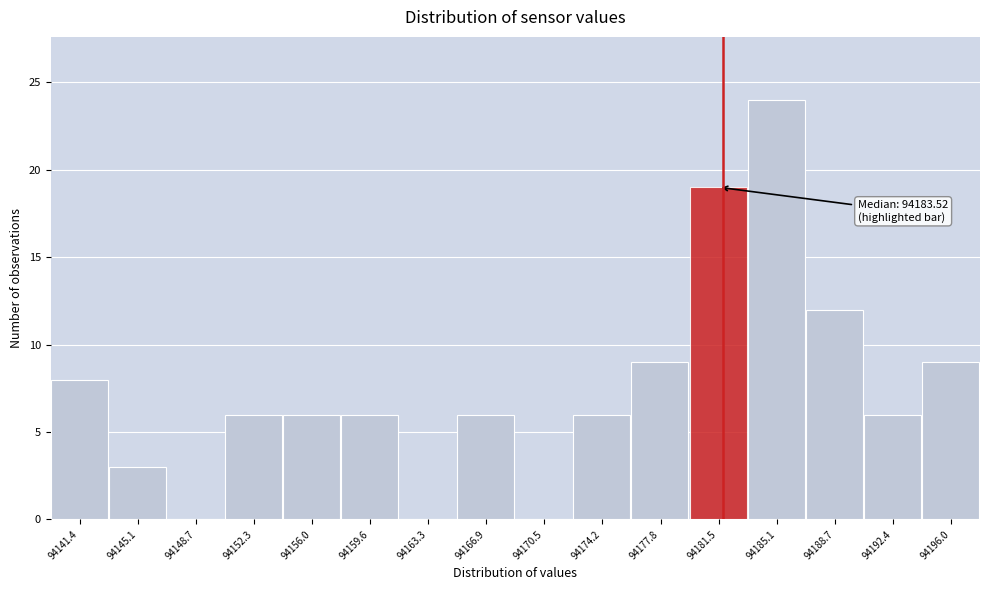

Reading left to right, extract all data points from this chart.

94141.4=8	94145.1=3	94148.7=0	94152.3=6	94156.0=6	94159.6=6	94163.3=0	94166.9=6	94170.5=0	94174.2=6	94177.8=9	94181.5=19	94185.1=24	94188.7=12	94192.4=6	94196.0=9